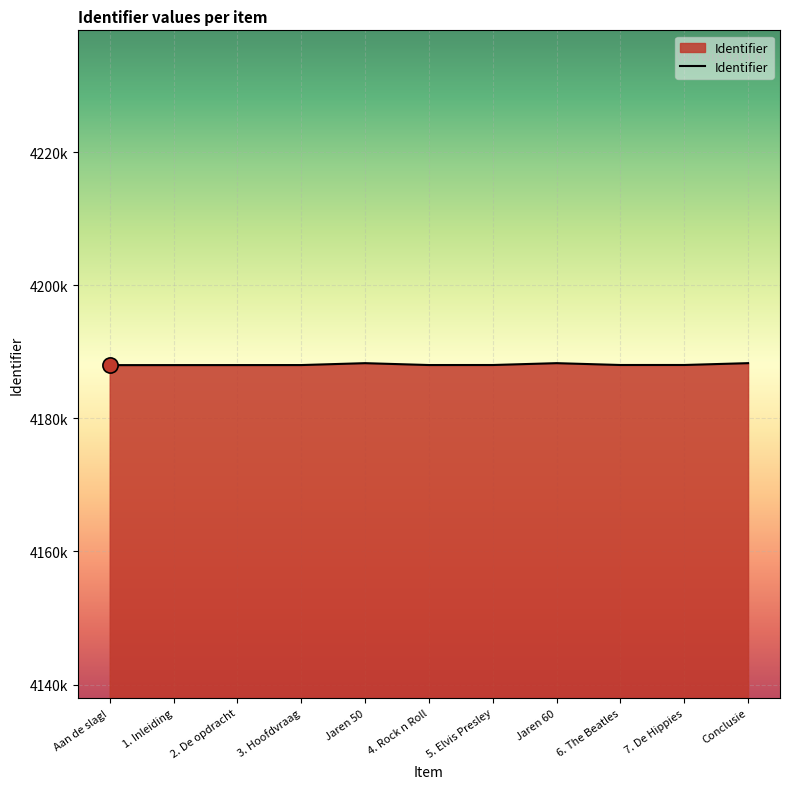

Which has a higher value, 3. Hoofdvraag or 6. The Beatles?

6. The Beatles